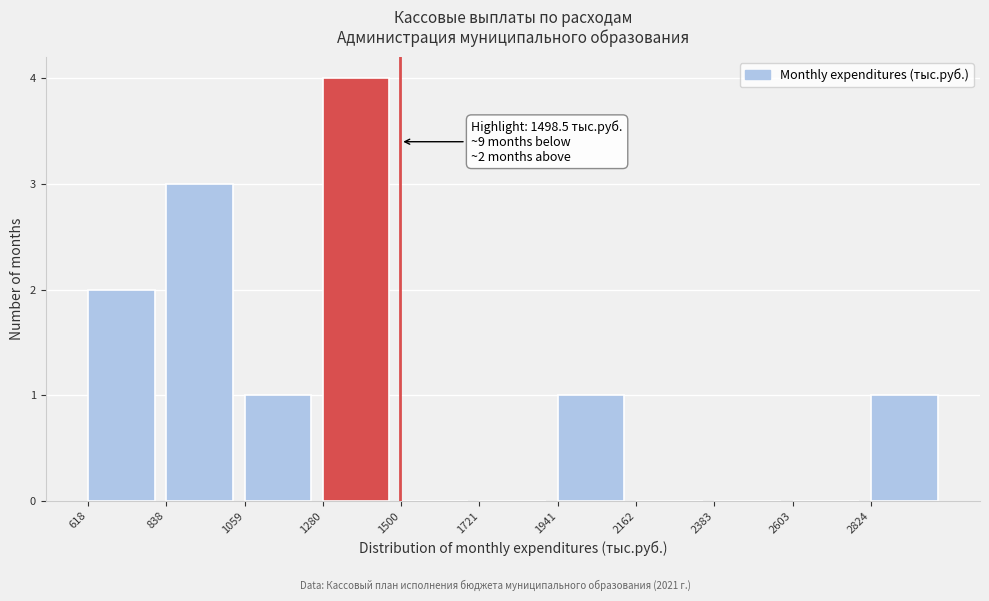

Over which range of the x-axis is the bar tallest?

1300 to 1500